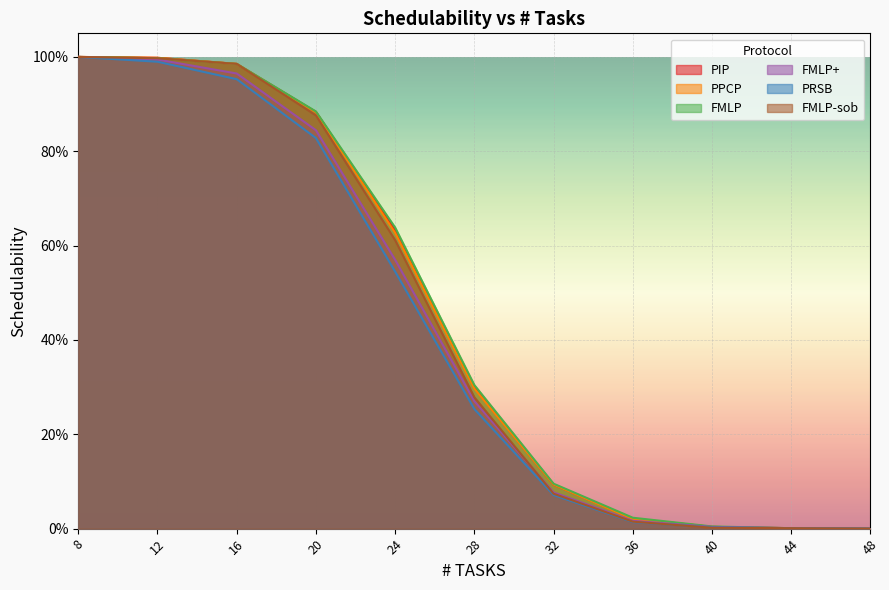

The value of PRSB at 20 is 0.8. True or false?

True